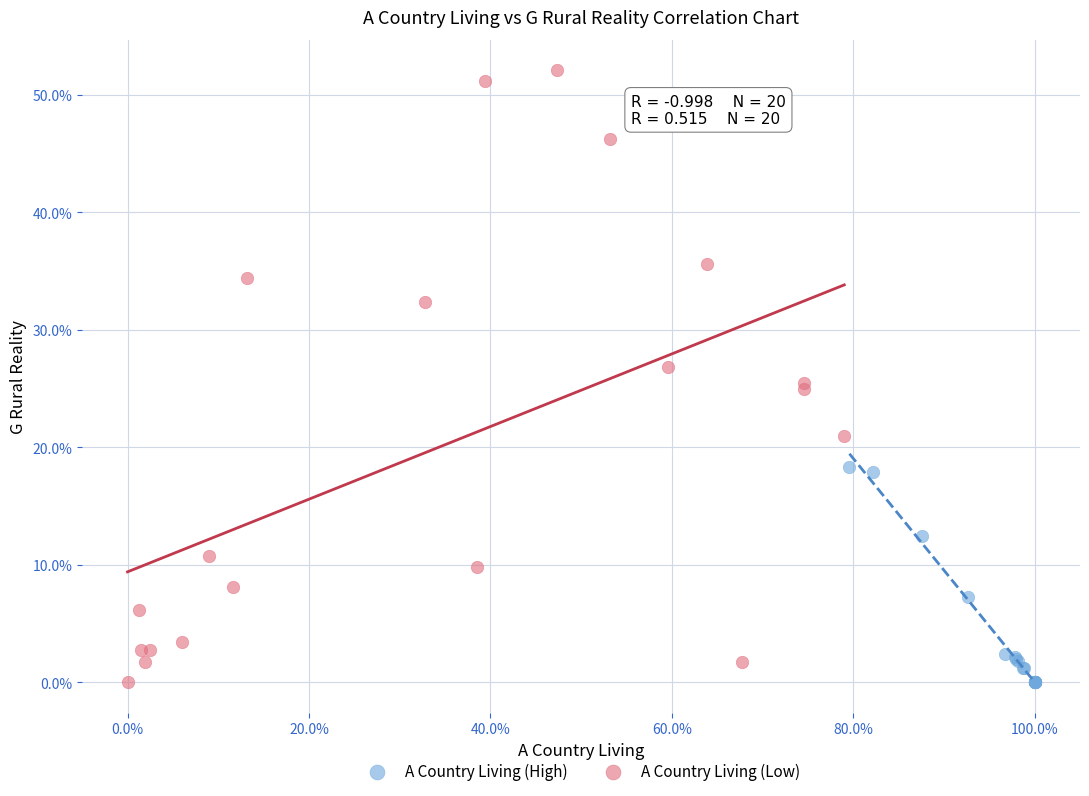

Which series has the widest spread of Y values?

A Country Living (Low)